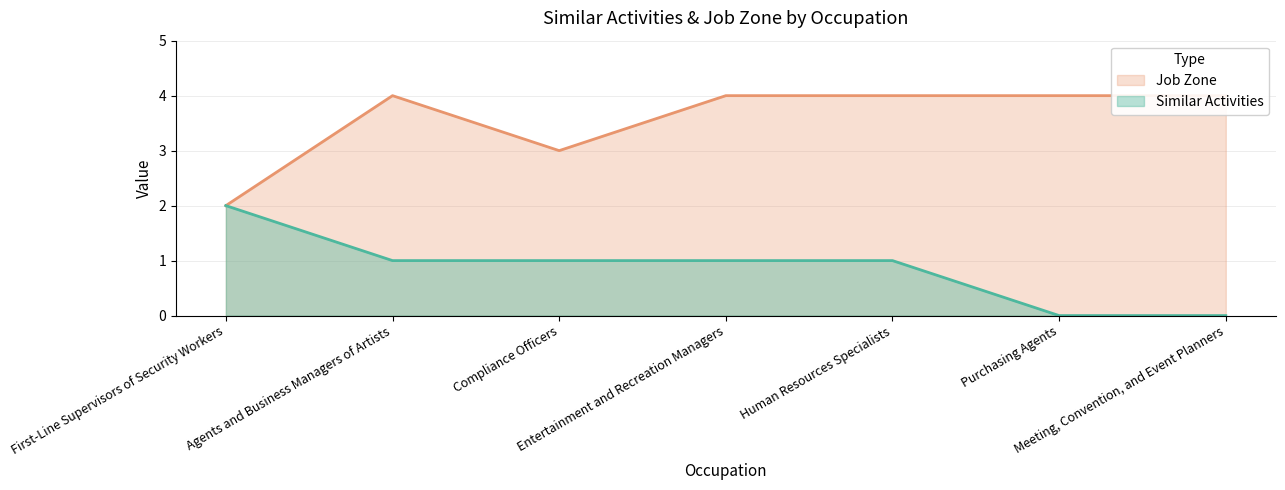

Count the number of data series in this chart.

2